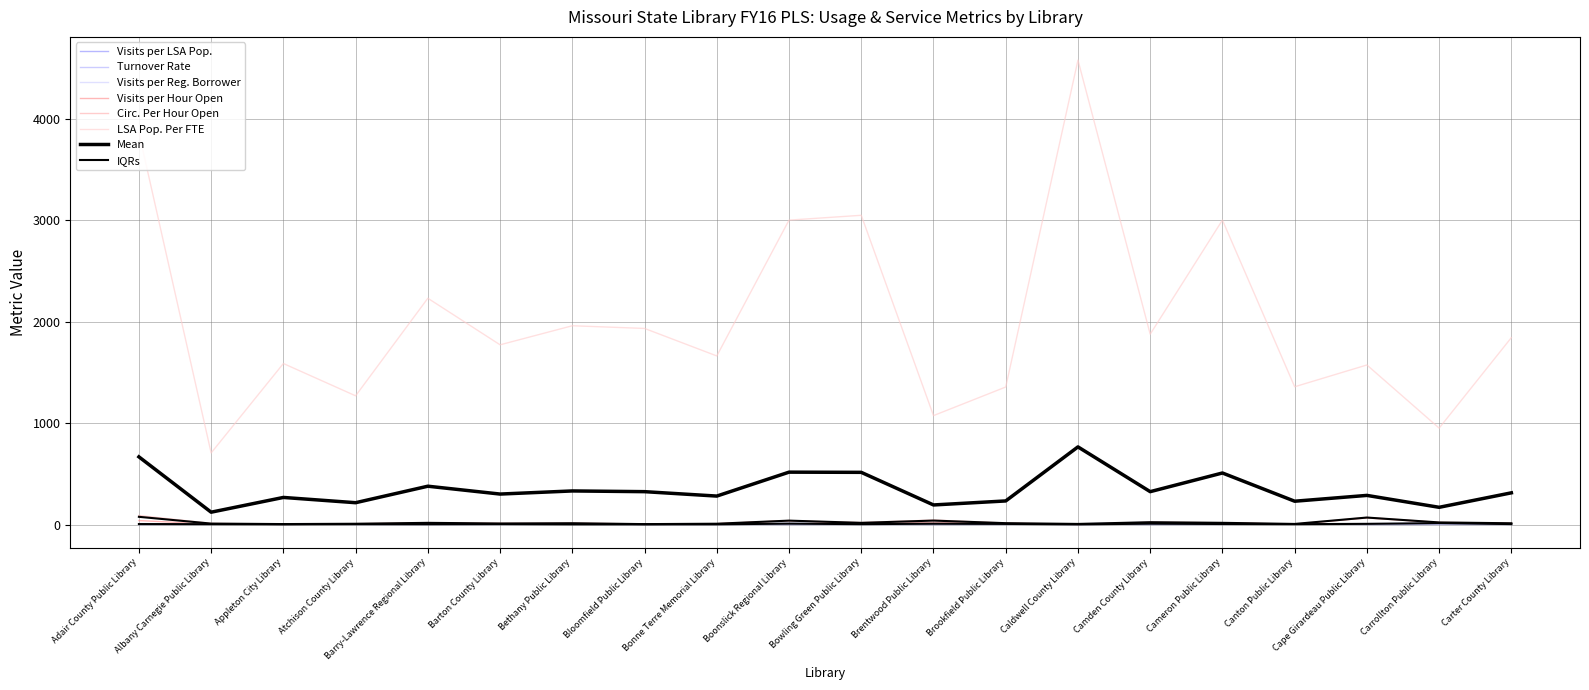

What is the label of the 13th point from the right?

Bloomfield Public Library